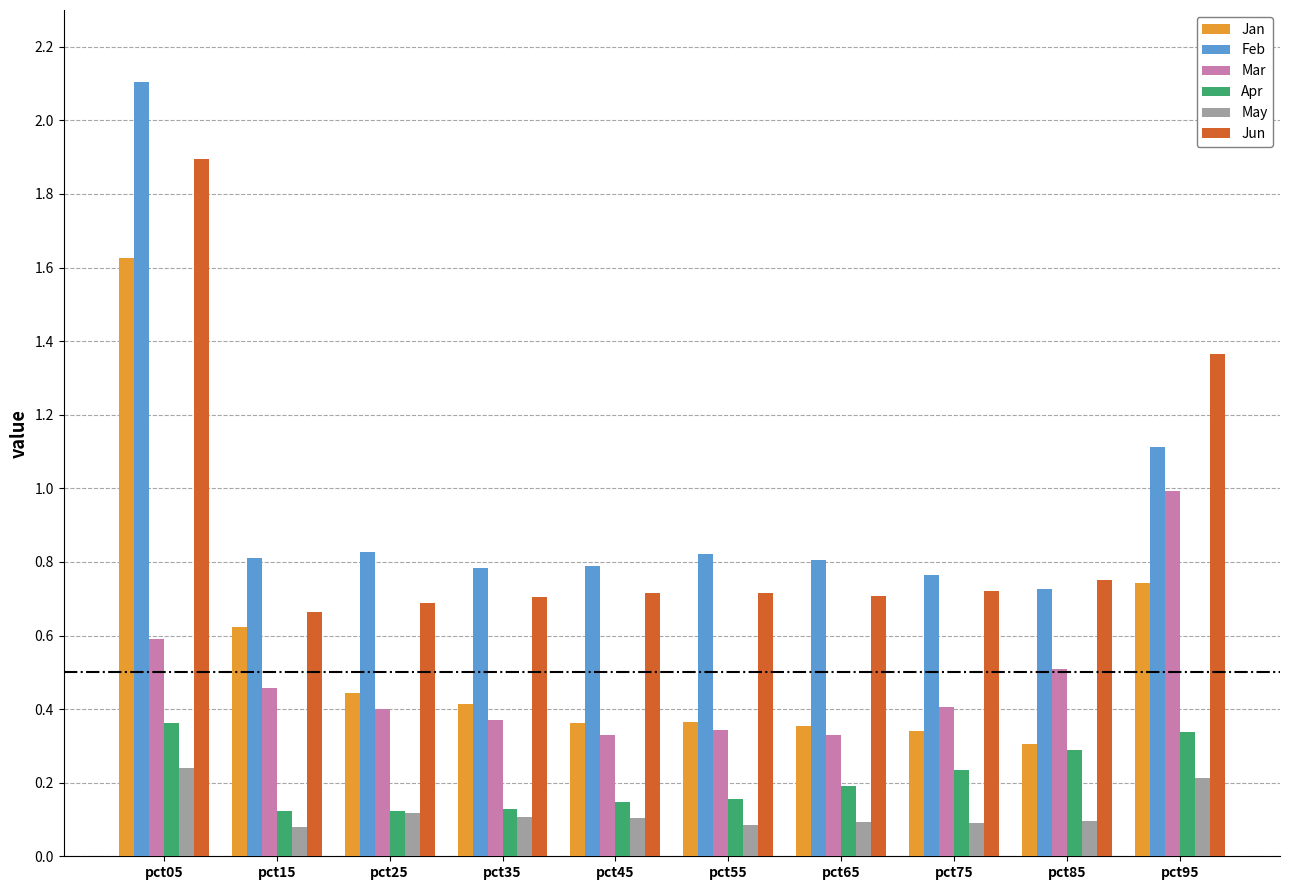

Which series has the widest spread of values?

Feb